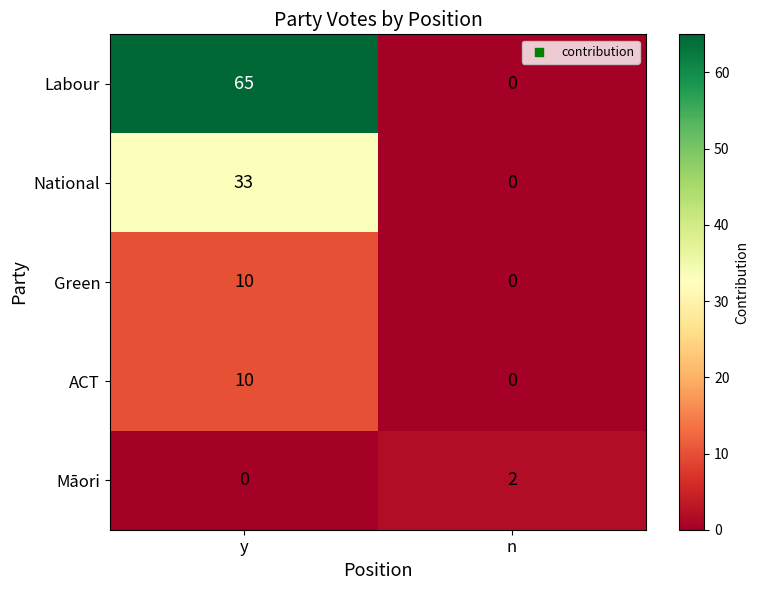

Count the number of categories in the chart.

2